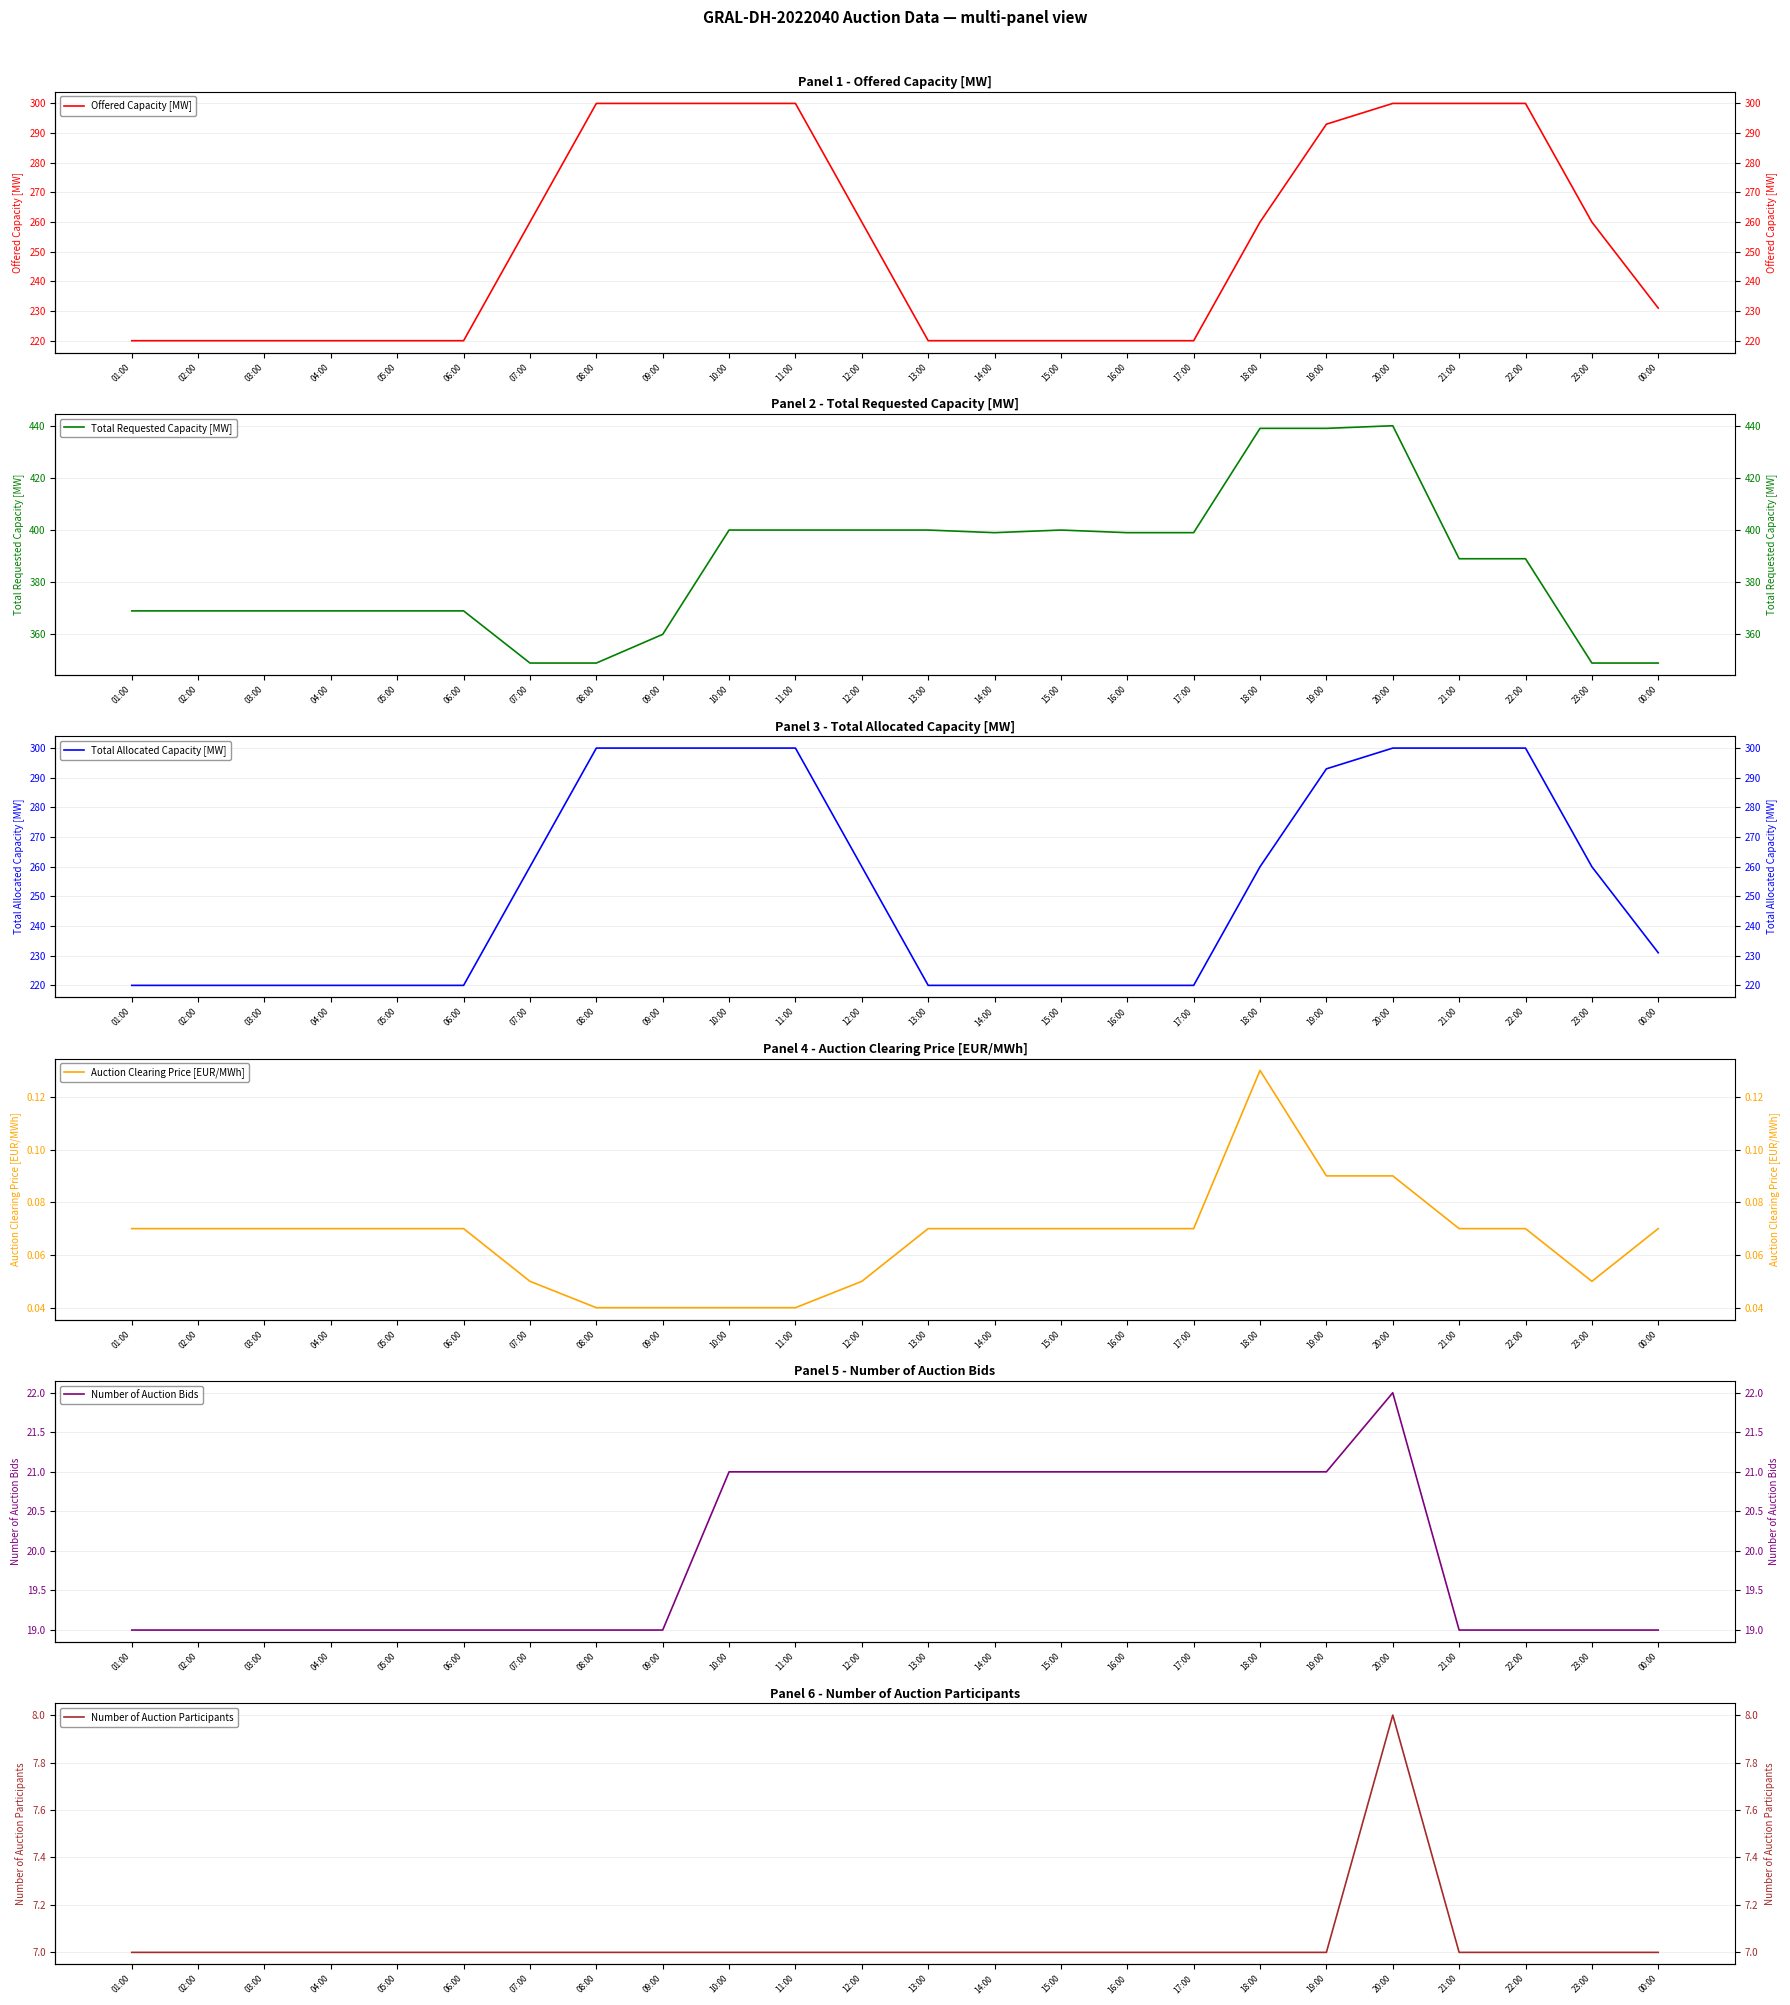

At which label does Total Allocated Capacity [MW] reach its minimum?

01:00